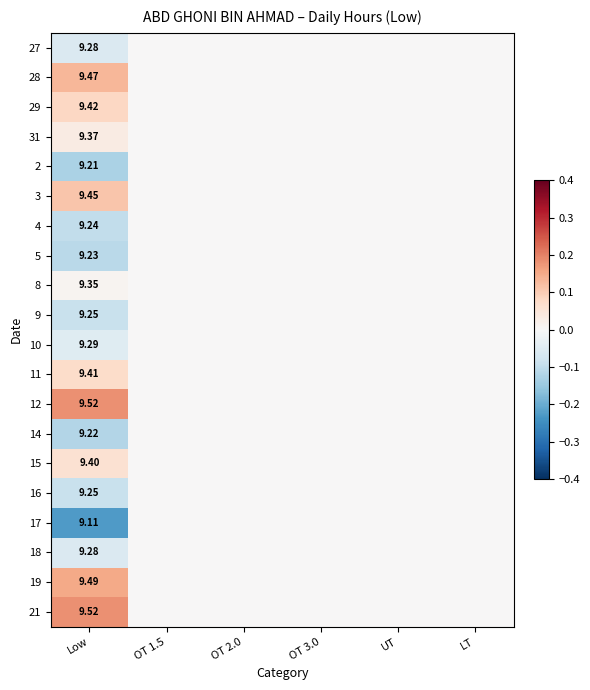

True or false: 11 has a value of 0.0 at LT.

False